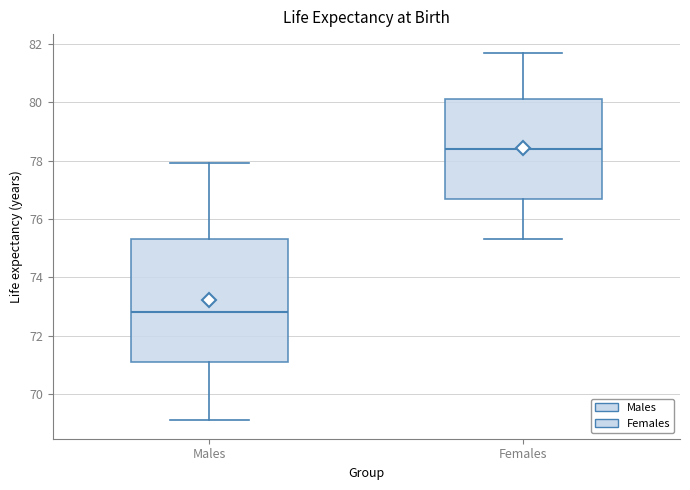

Where does the upper whisker of the box for Females end on the y-axis? The values are not printed on the chart, so give them approximately, as read against the axis.

81.8